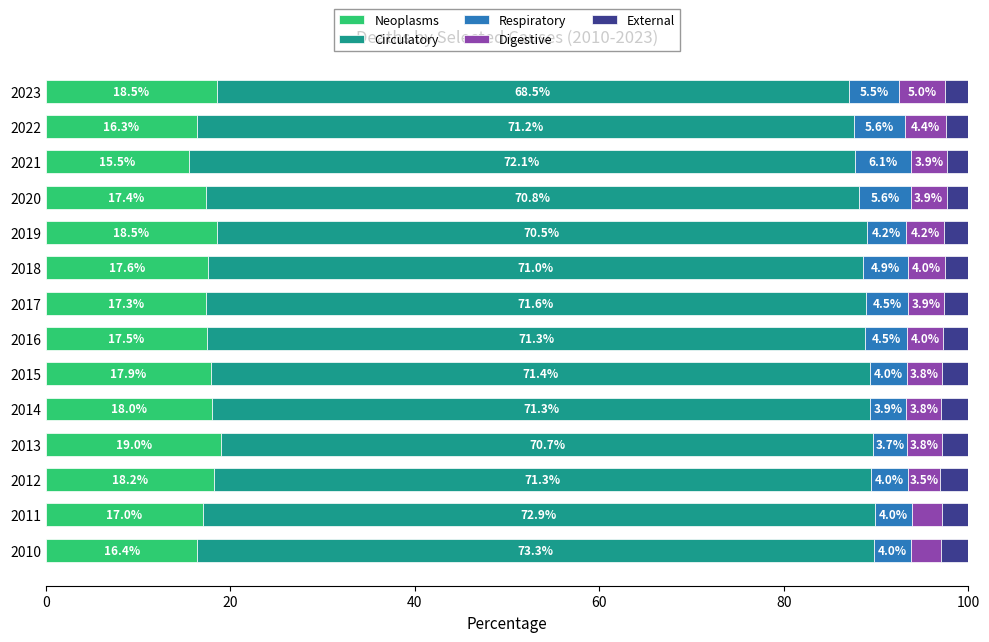

The value of Neoplasms at 2010 is 5.6. True or false?

False